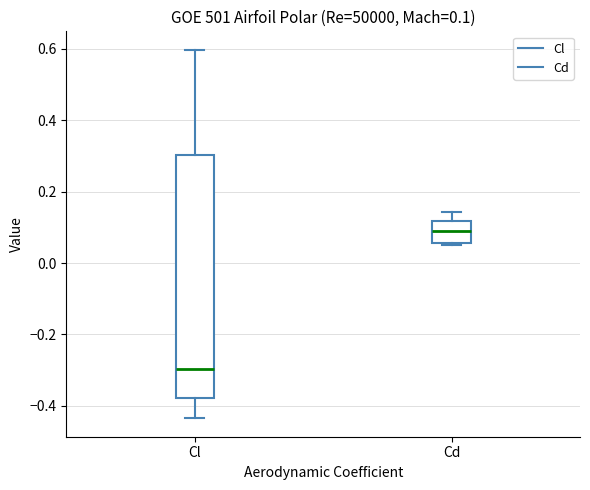

Which box's median line is the lowest?

Cl